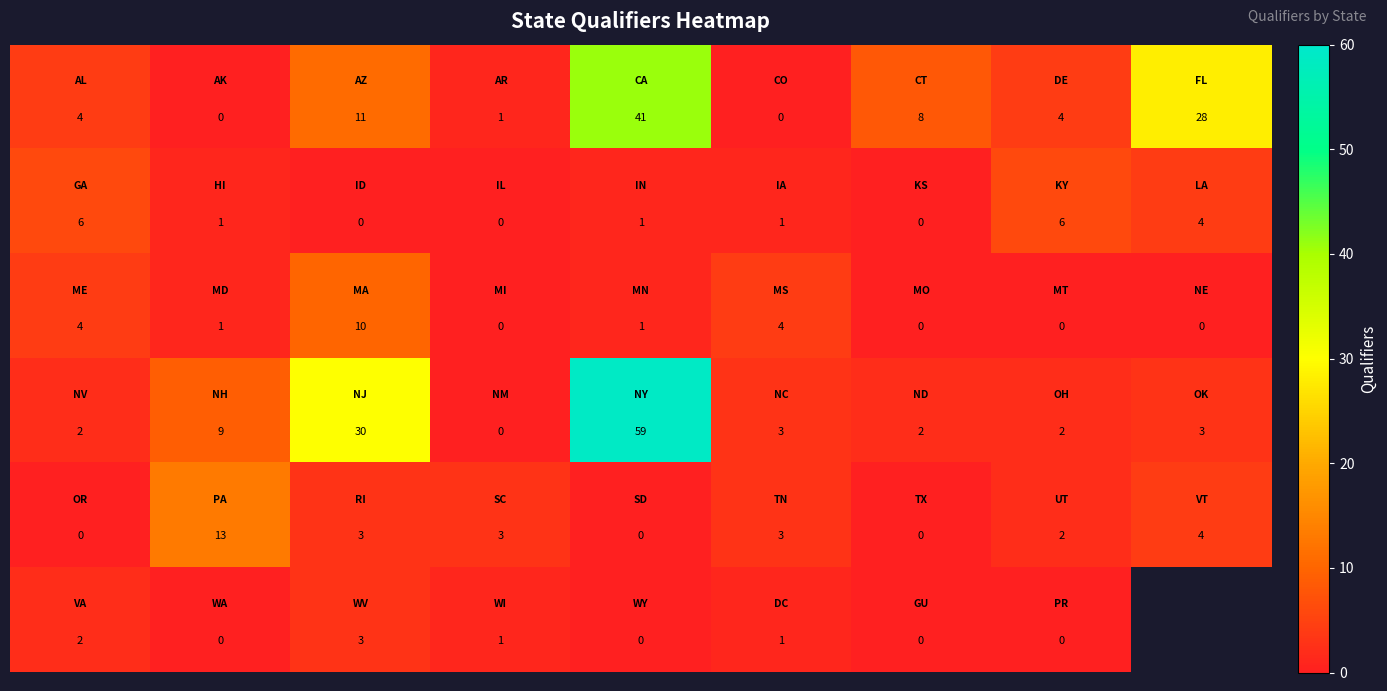

At which category is the sum across all series the highest?

4